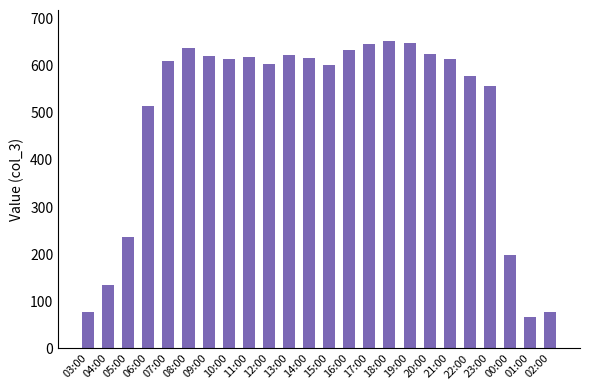

Does the chart contain stacked bars?

No